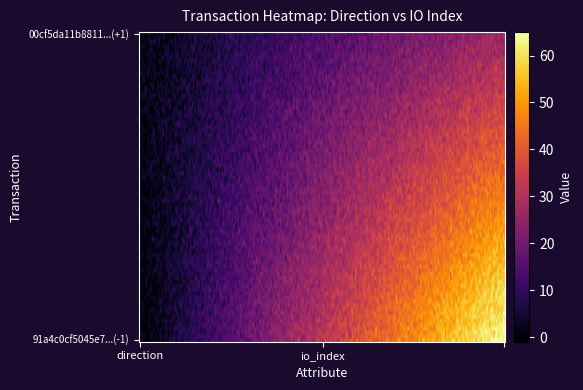

Which series has the widest spread of values?

91a4c0cf5045e7c177a44a921c7ebb34426cd22